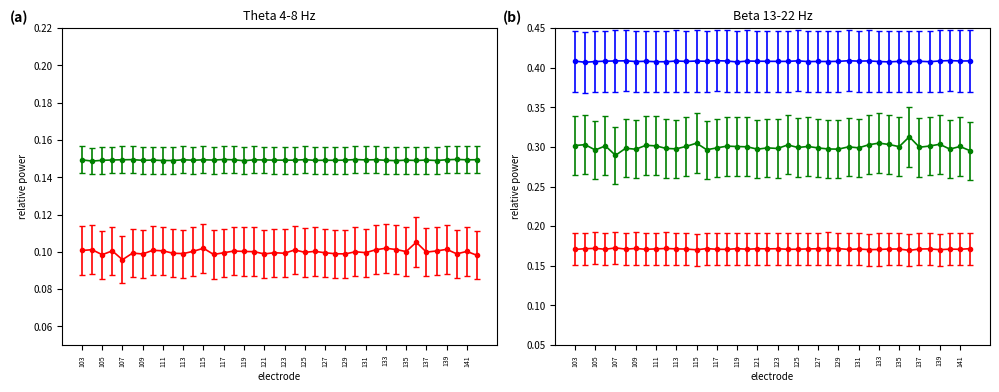

What is the spread (max minus min) of values at 129?

0.2